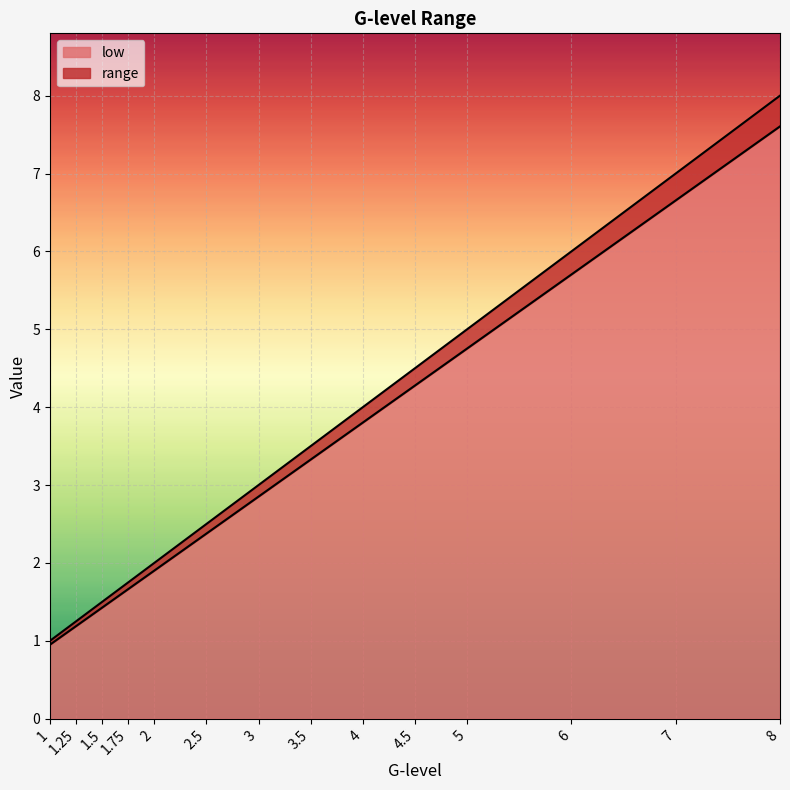

What is the label of the 14th point from the left?

8